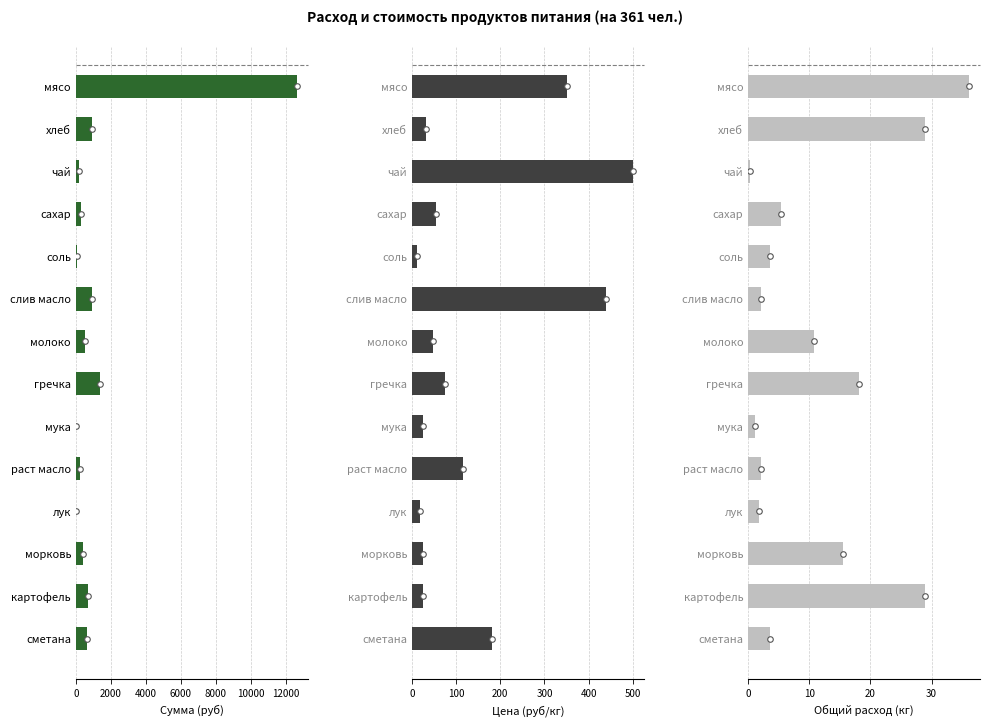

The value of Сумма (руб) at раст масло is 363.5. True or false?

False